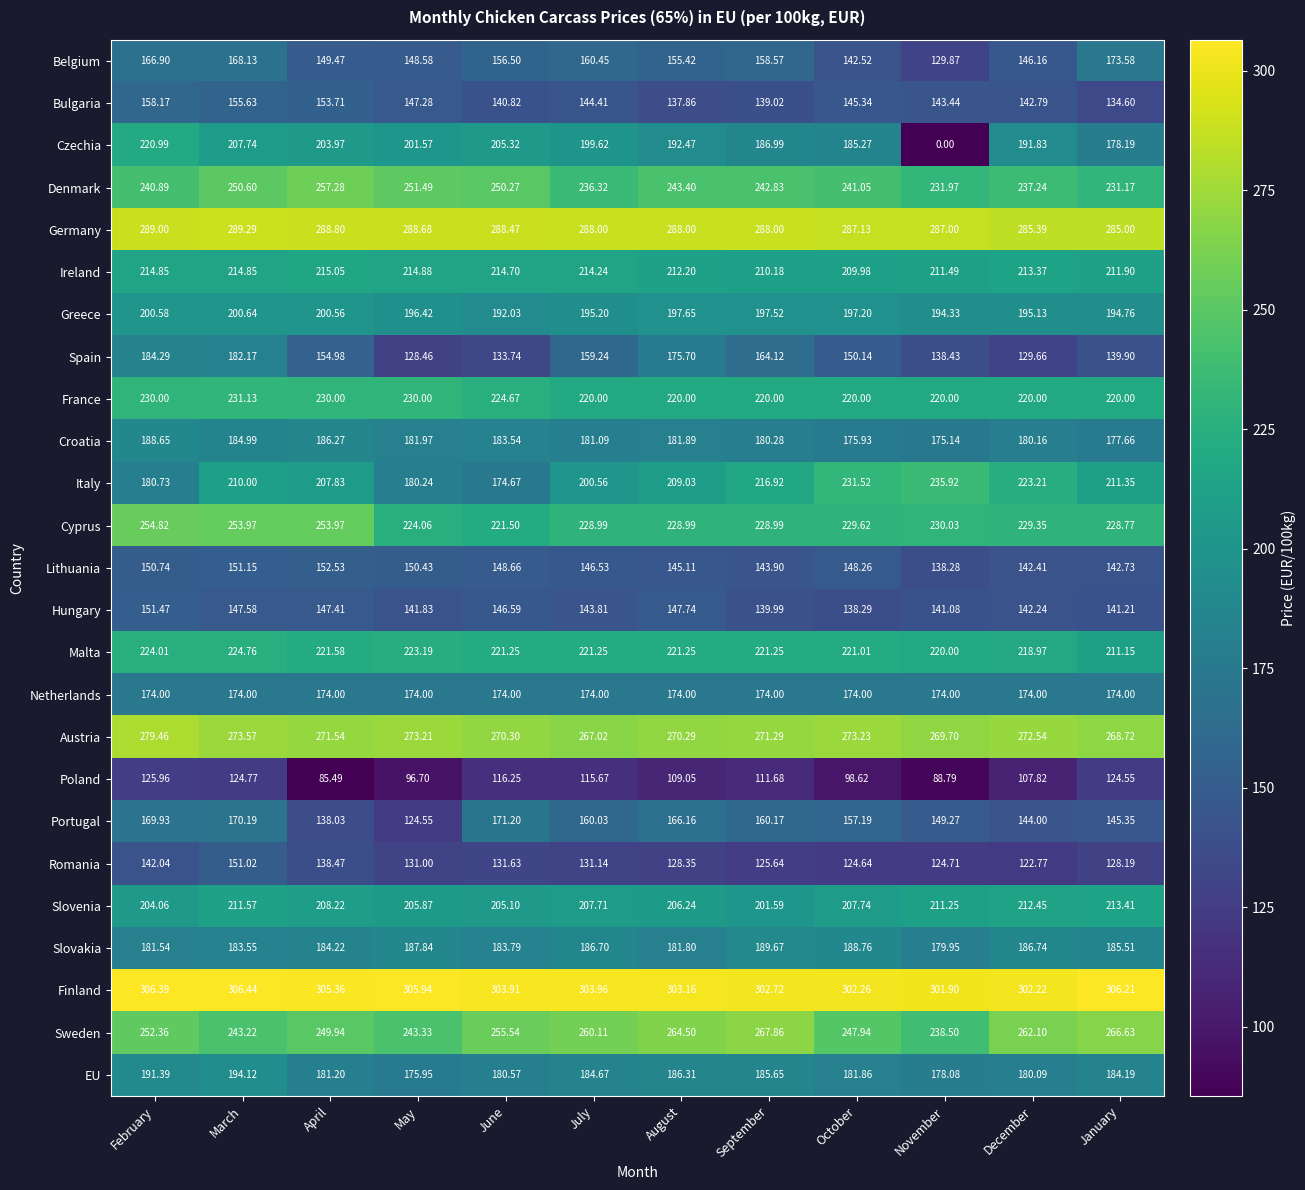

Where does the Spain series first go above 154?

February